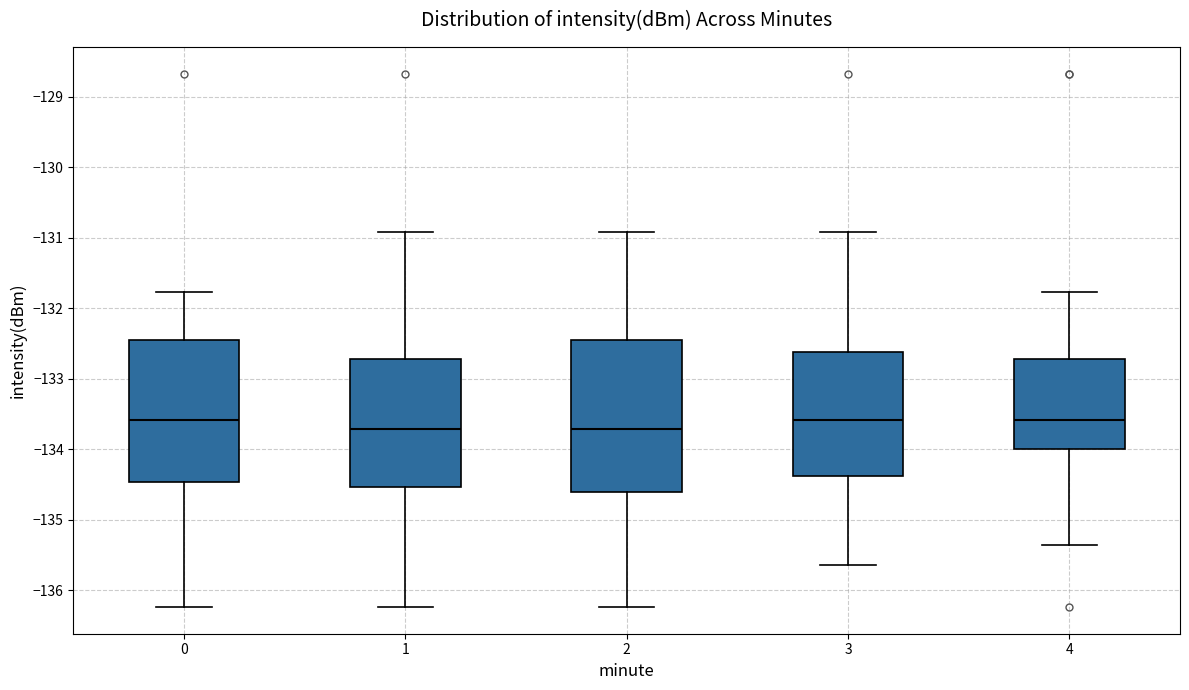

Reading left to right, read every box against the y-axis: the position of its median line, the range the box covers, and the ends of its whiskers. The values are not printed on the chart, so give them approximately, as read against the axis.

0: median -133.6, box -134.5 to -132.4, whiskers -136.2 to -131.8
1: median -133.7, box -134.5 to -132.7, whiskers -136.2 to -130.9
2: median -133.7, box -134.6 to -132.4, whiskers -136.2 to -130.9
3: median -133.6, box -134.4 to -132.6, whiskers -135.6 to -130.9
4: median -133.6, box -134.0 to -132.7, whiskers -135.4 to -131.8